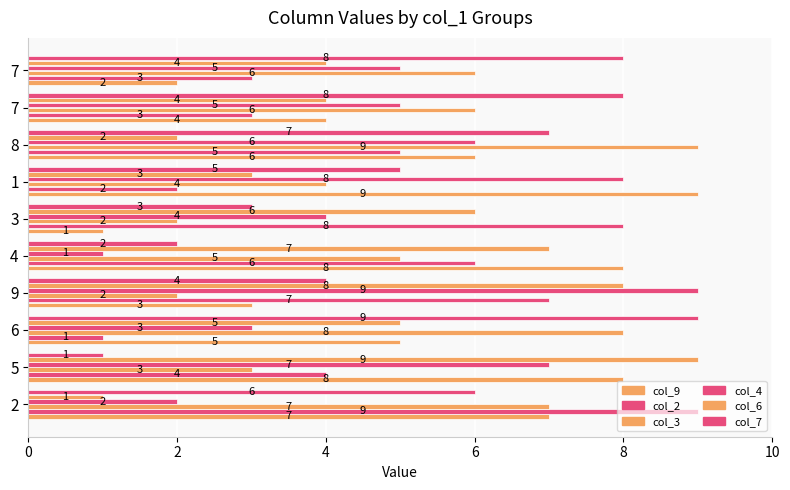

How many data points does each series have?

10